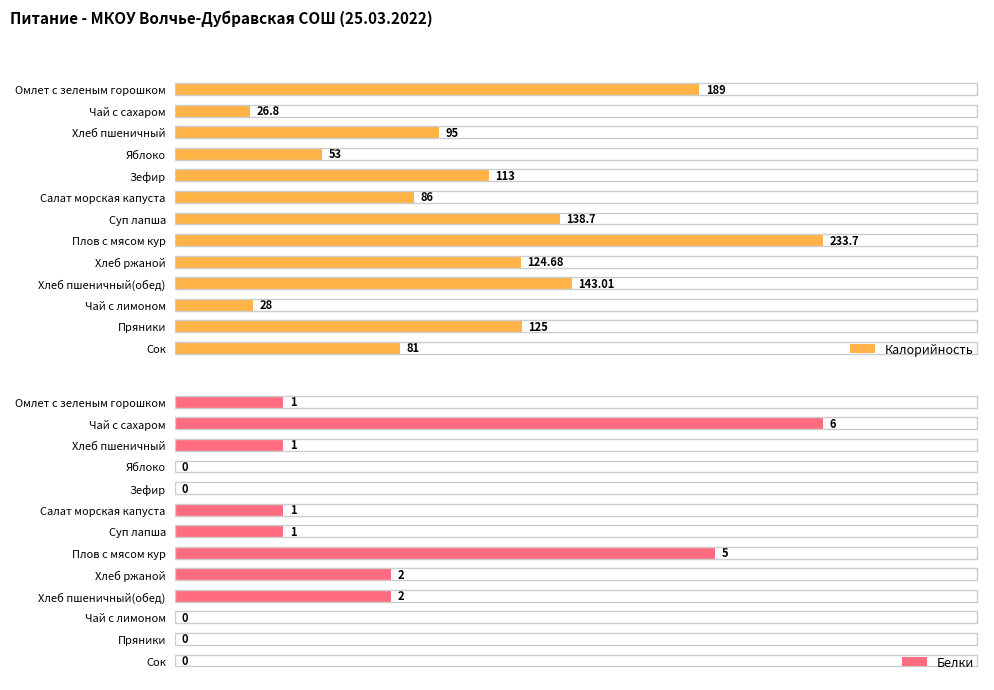

Rank the categories by Калорийность value from highest to lowest.

Плов с мясом кур, Омлет с зеленым горошком, Хлеб пшеничный(обед), Суп лапша, Пряники, Хлеб ржаной, Зефир, Хлеб пшеничный, Салат морская капуста, Сок, Яблоко, Чай с лимоном, Чай с сахаром